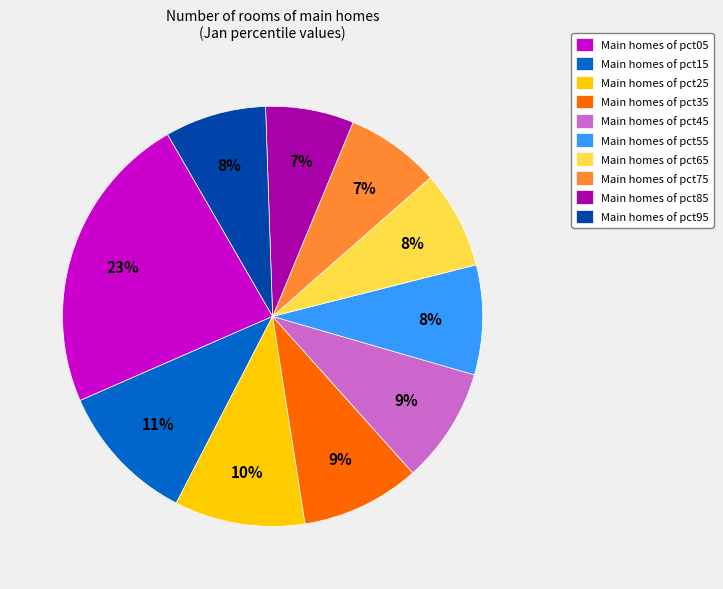

How many slices are in this pie chart?

10